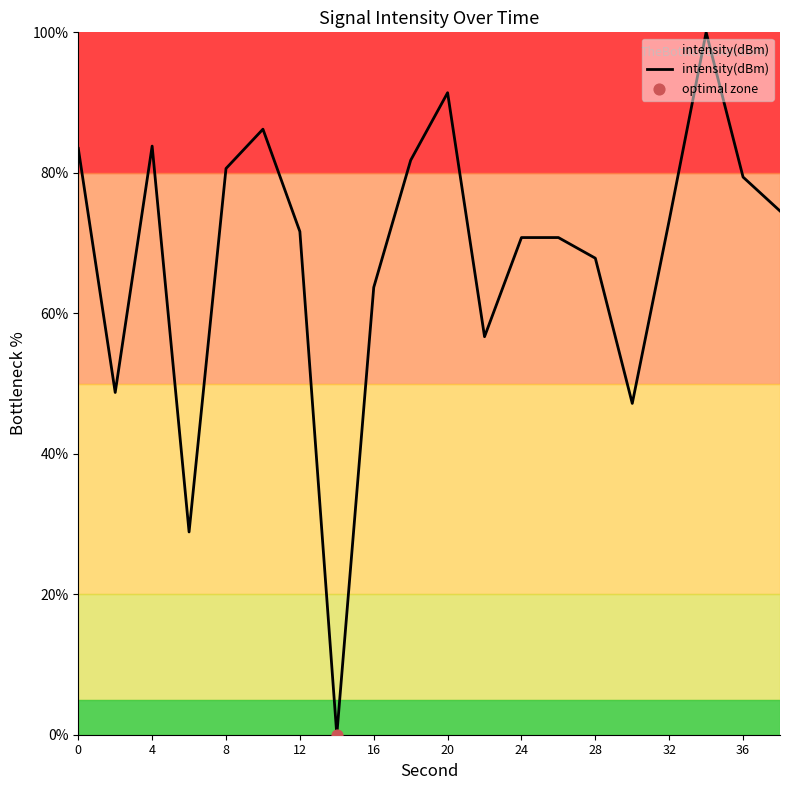

What is the difference between the maximum and minimum values?

100.0